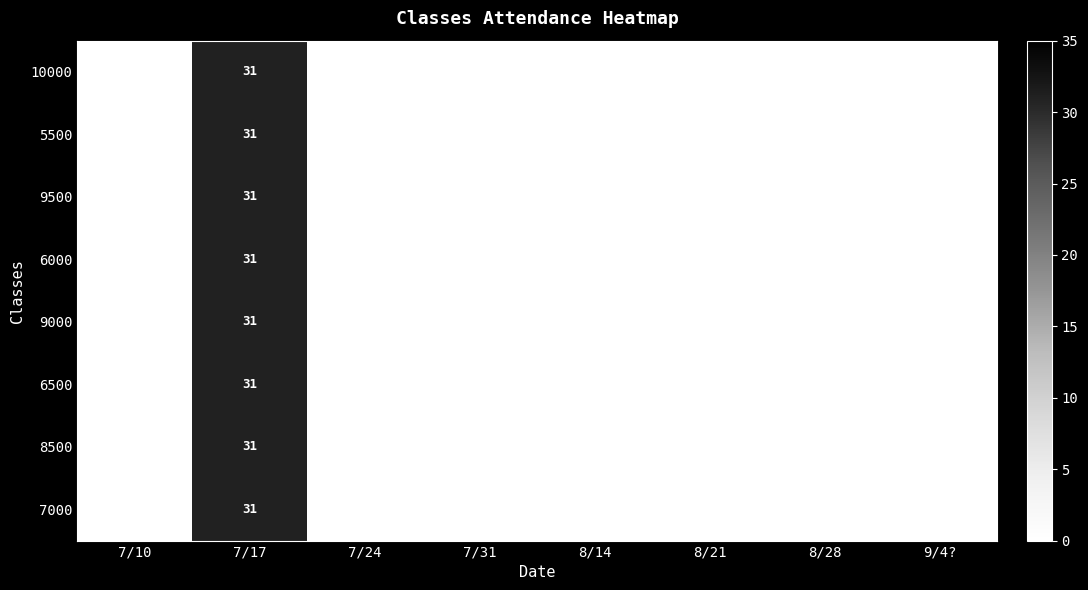

True or false: 7000 has a value of 31 at 7/17.

True